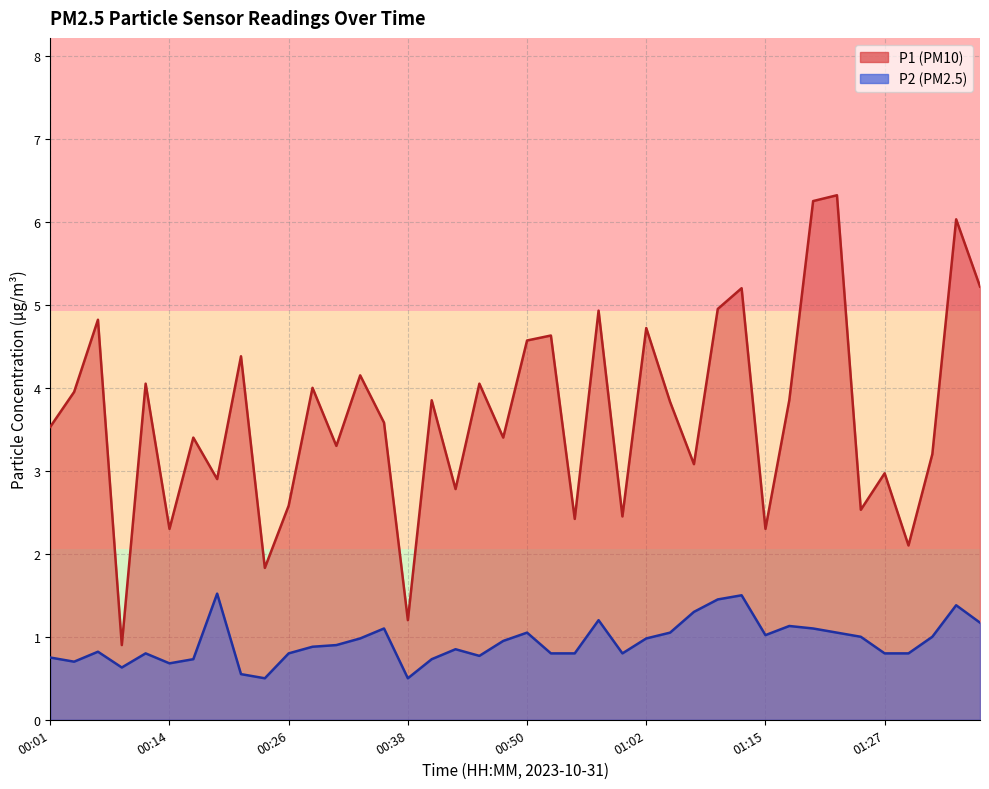

What position from the left is 01:00?

25